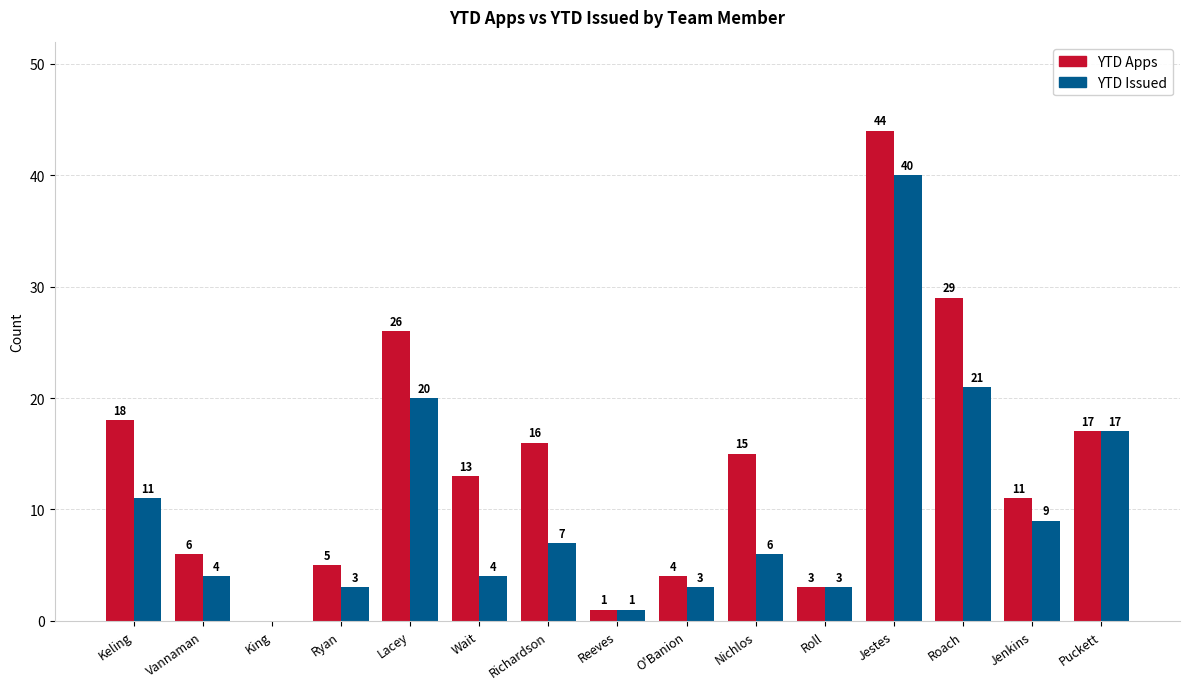

What are all the series names shown in the legend?

YTD Apps, YTD Issued